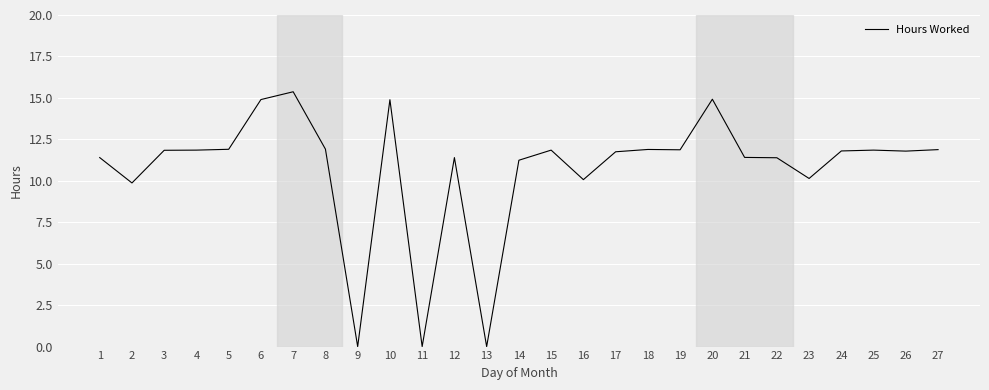

What is the difference between the maximum and minimum values?

15.4